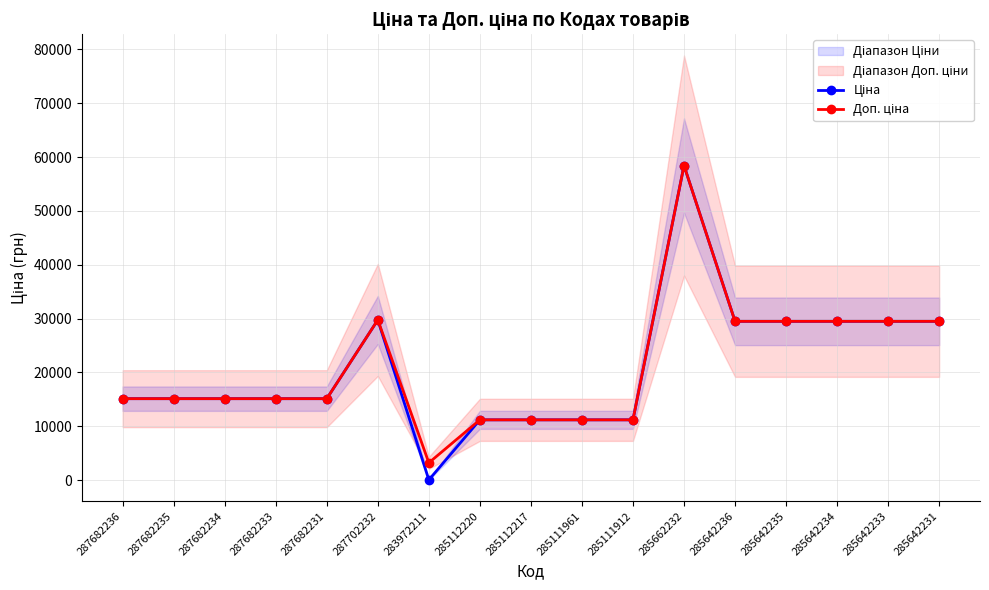

True or false: Ціна has a value of 15120.0 at 287682235.

True